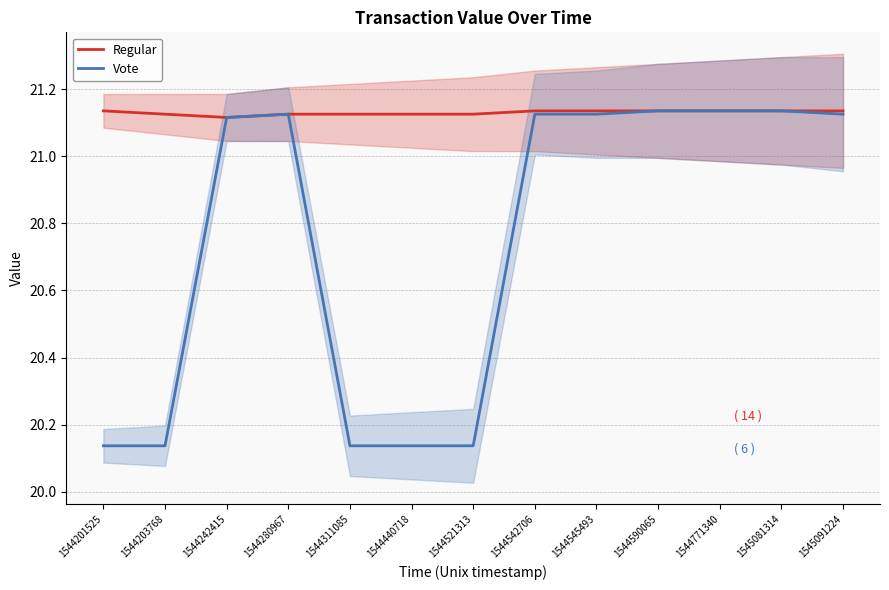

What is the value of the Vote point at the 6th from the left?

20.1